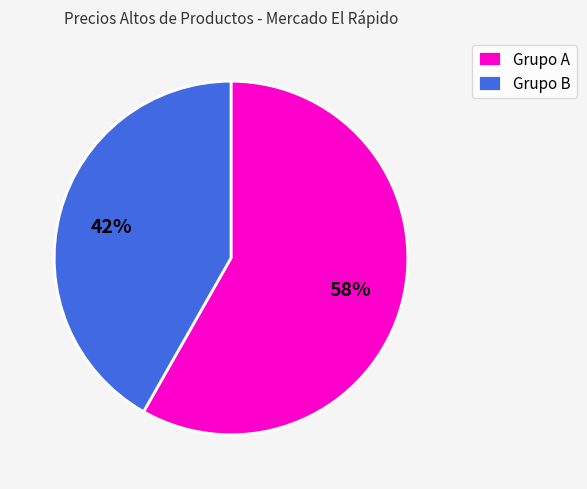

Count the number of slices in the pie.

2